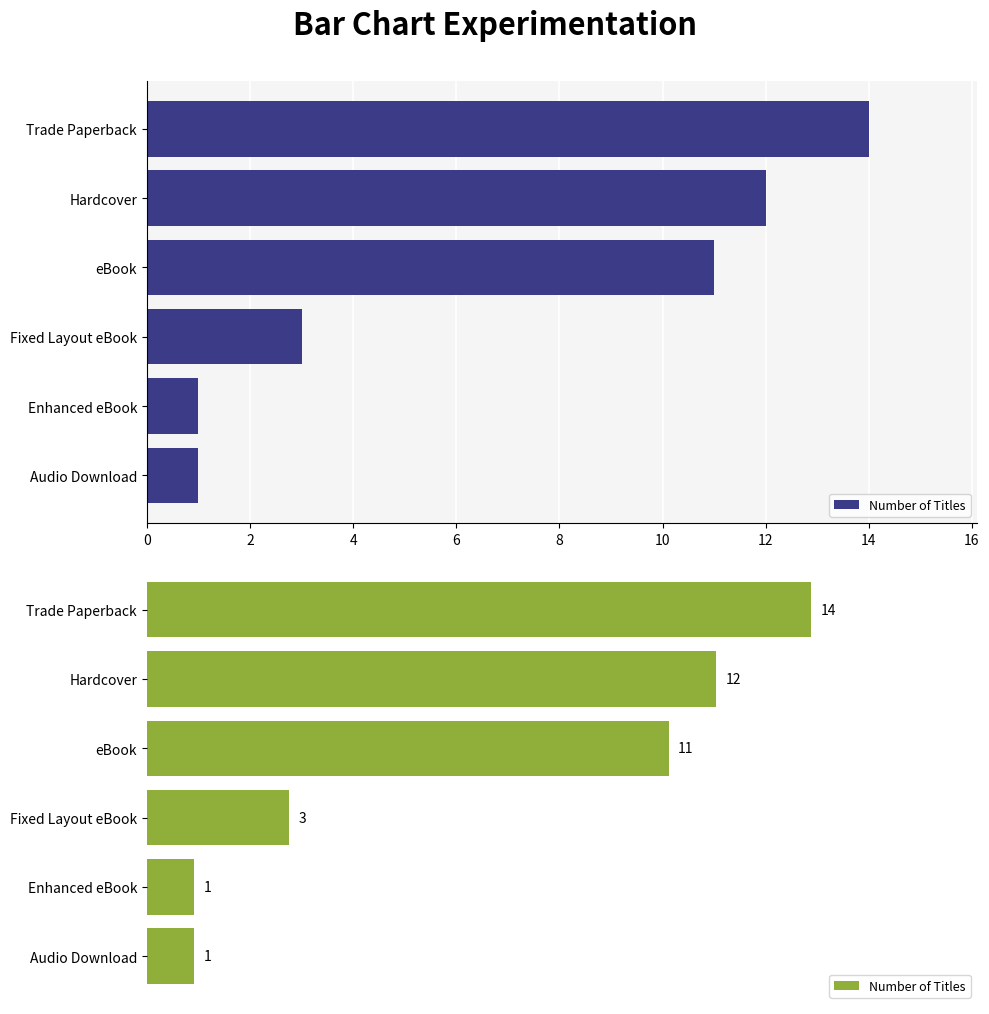

Is it true that the value at Fixed Layout eBook is 2?

False